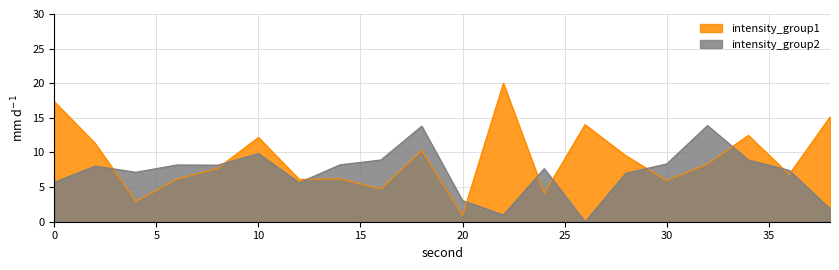

Where does the intensity_group2 series first go above 8?

2